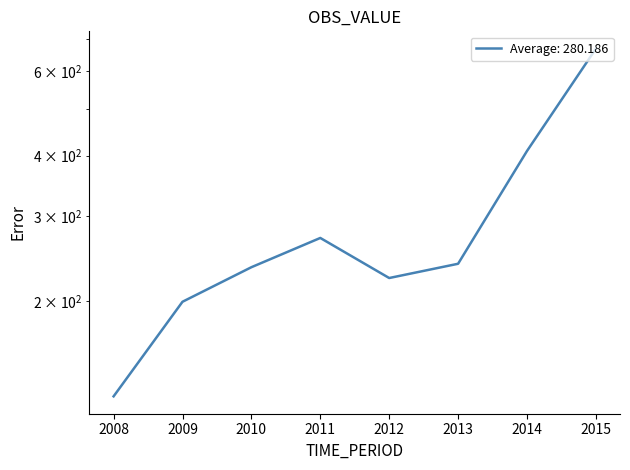

Which has a higher value, 2009 or 2014?

2014